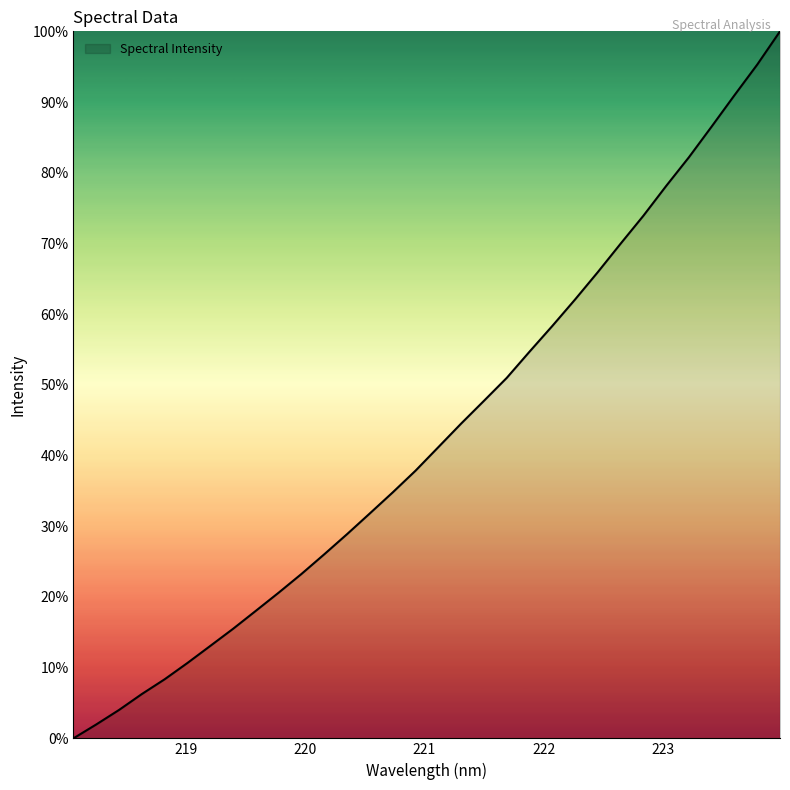

What is the maximum value shown in the chart?

100.0